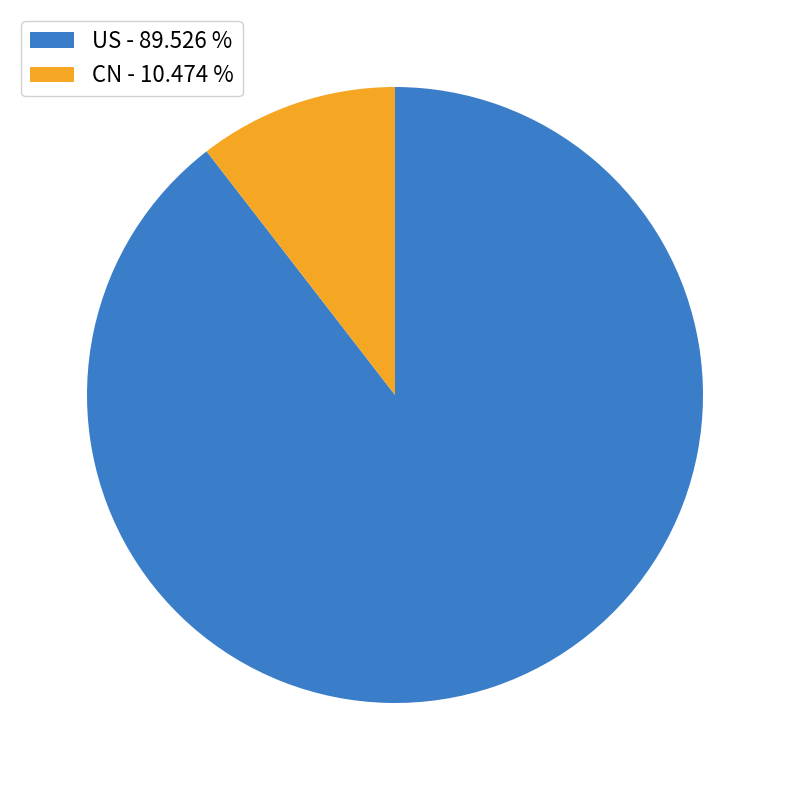

What is the largest slice in the pie chart?

US - 89.526 %